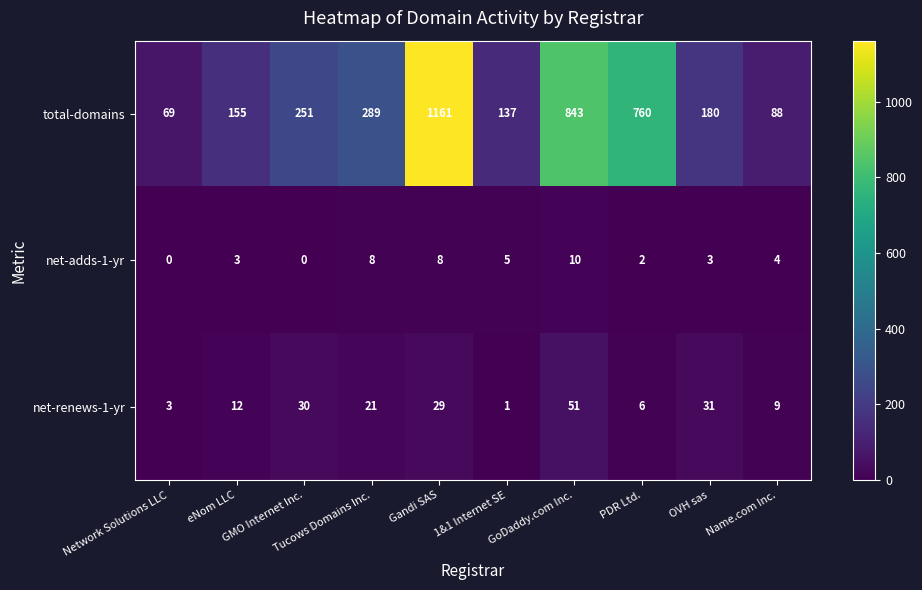

What is the spread (max minus min) of values at Gandi SAS?

1153